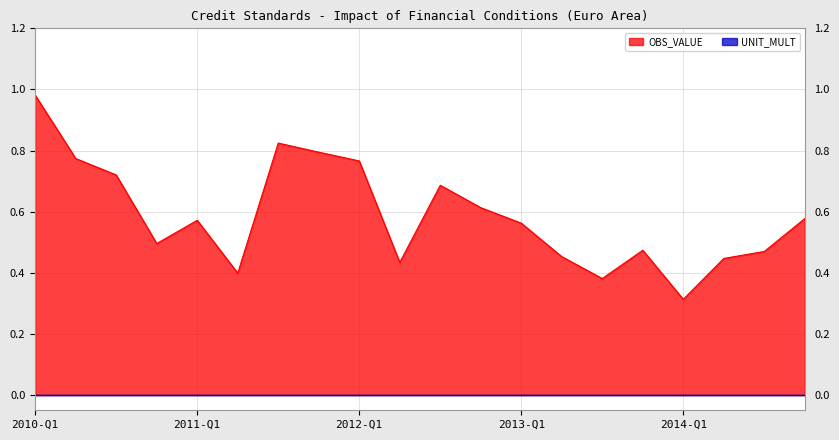

Where is the first local minimum?

2010-Q4